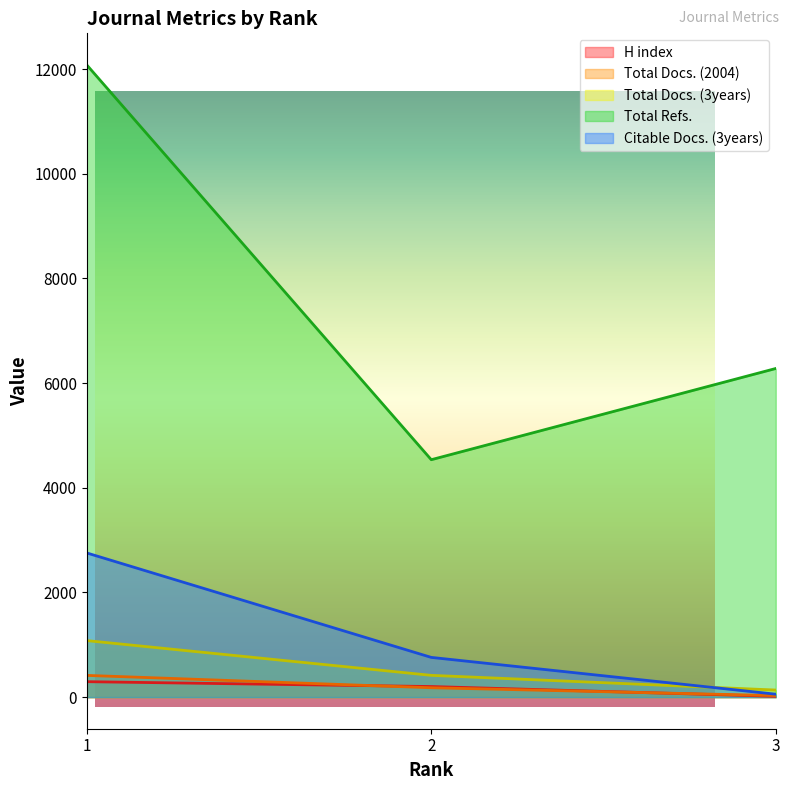

Is it true that H index equals 69 at 1?

False